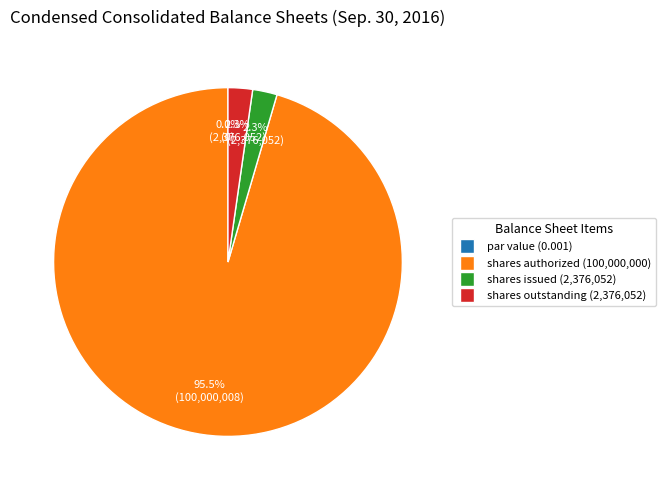

How many slices are in this pie chart?

4